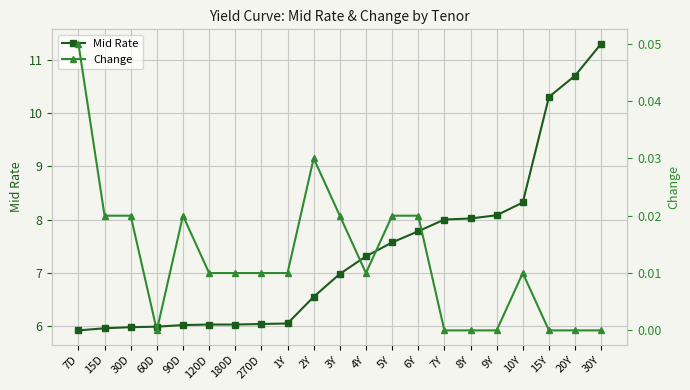

How many data points in Mid Rate are above 6?

17